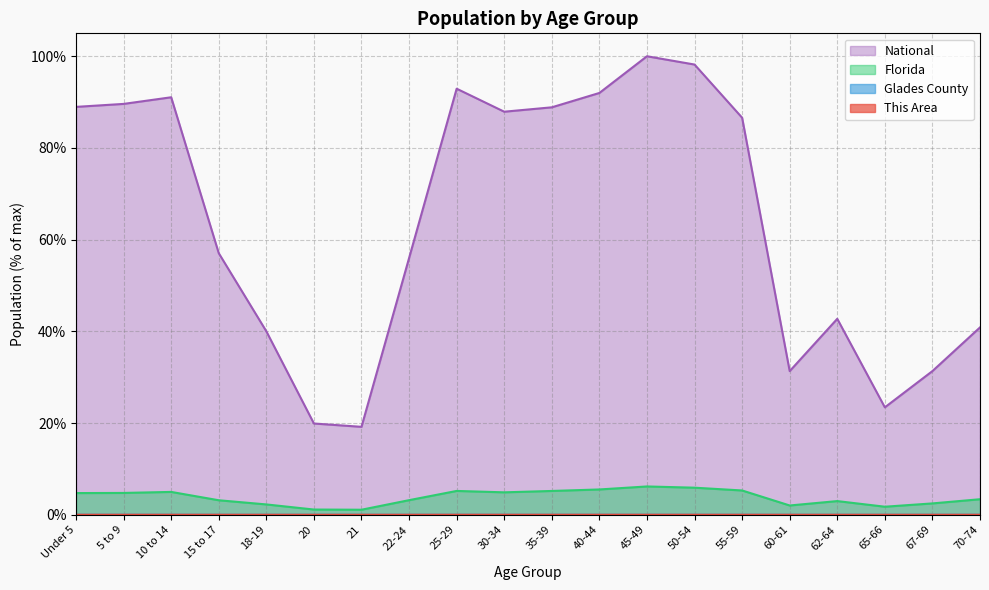

What position from the right is 67-69?

2